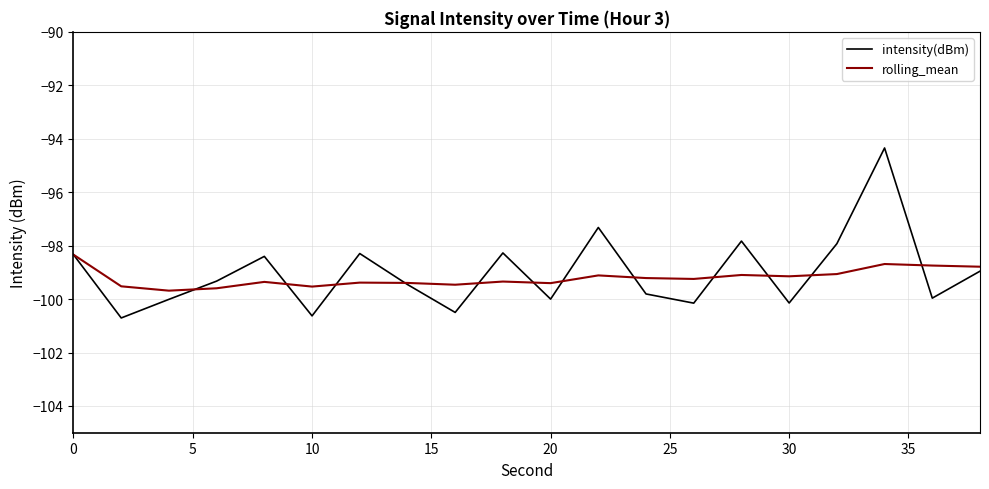

True or false: intensity(dBm) has more than 1 interior local peaks.

True